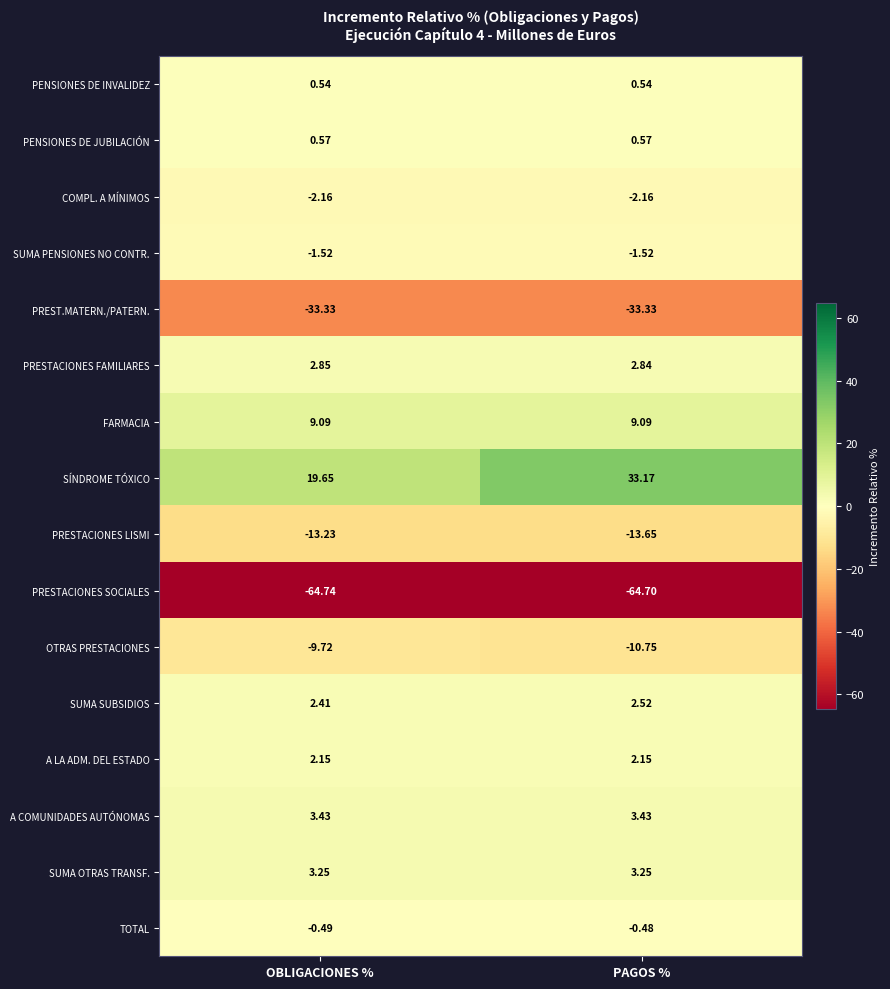

List the series in order of their peak value, highest first.

SÍNDROME TÓXICO, FARMACIA, A COMUNIDADES AUTÓNOMAS, SUMA OTRAS TRANSF., PRESTACIONES FAMILIARES, SUMA SUBSIDIOS, A LA ADM. DEL ESTADO, PENSIONES DE JUBILACIÓN, PENSIONES DE INVALIDEZ, TOTAL, SUMA PENSIONES NO CONTR., COMPL. A MÍNIMOS, OTRAS PRESTACIONES, PRESTACIONES LISMI, PREST.MATERN./PATERN., PRESTACIONES SOCIALES